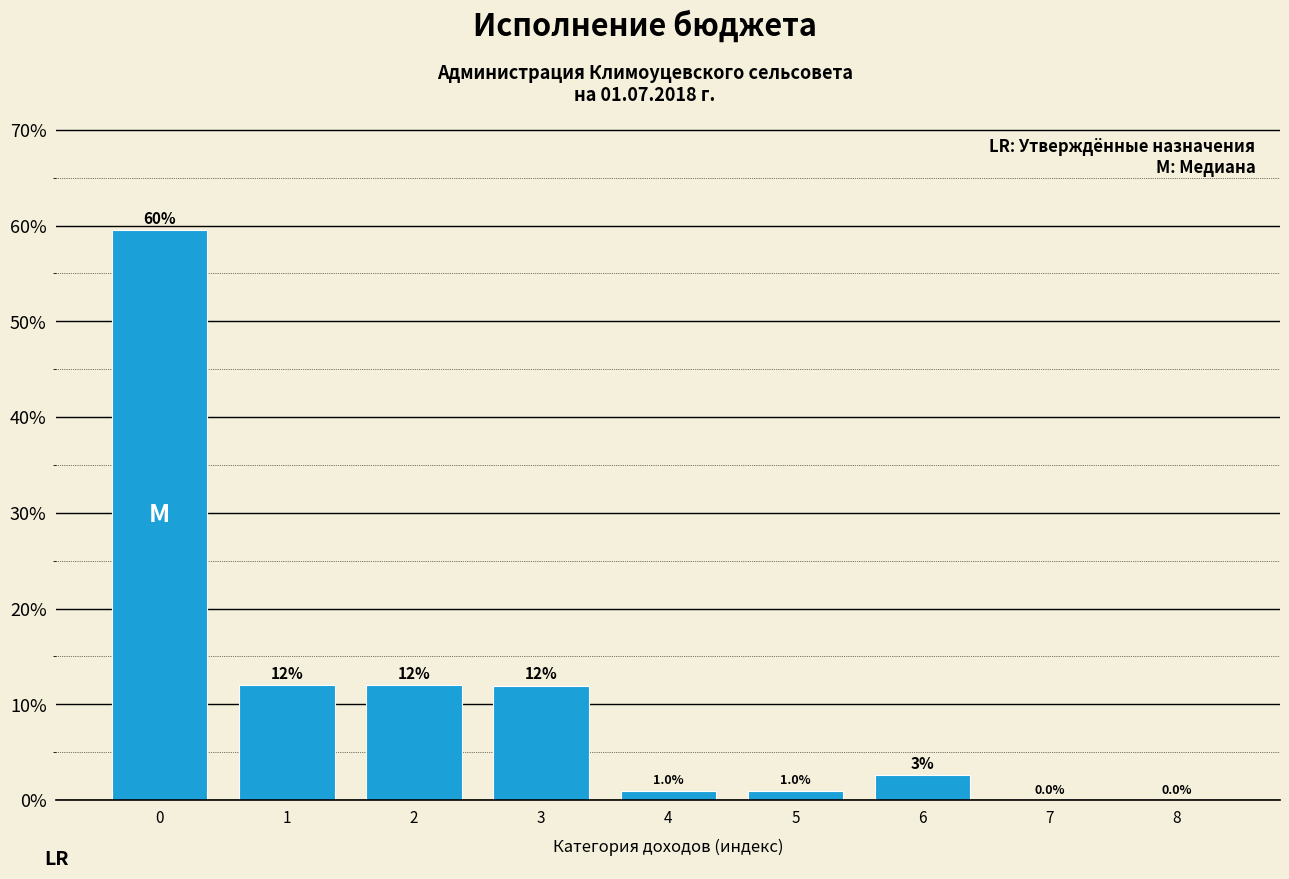

What is the greatest value displayed?

59.5